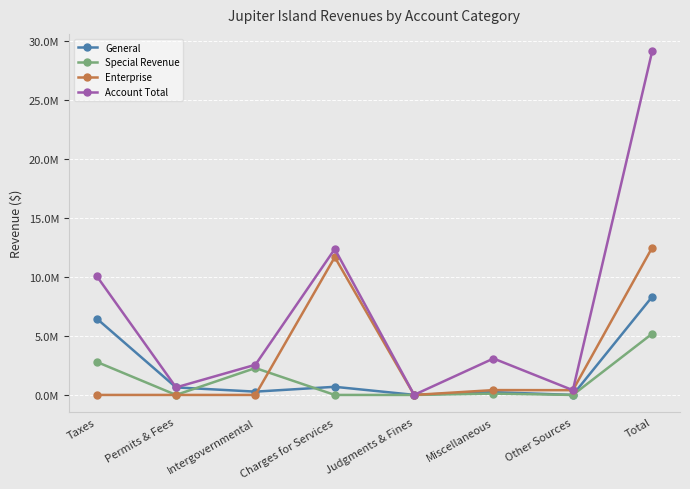

What are all the series names shown in the legend?

General, Special Revenue, Enterprise, Account Total